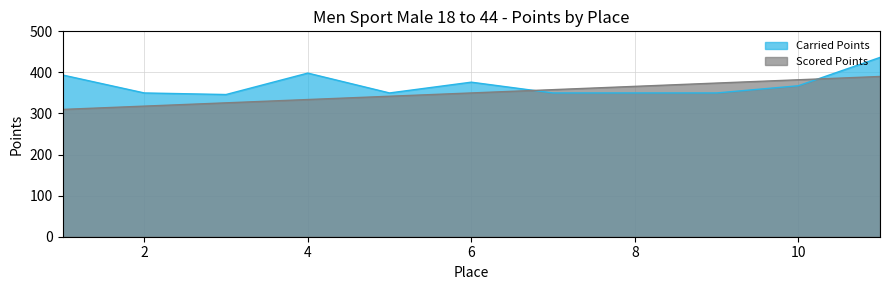

Does the chart display data point markers on the line(s)?

No